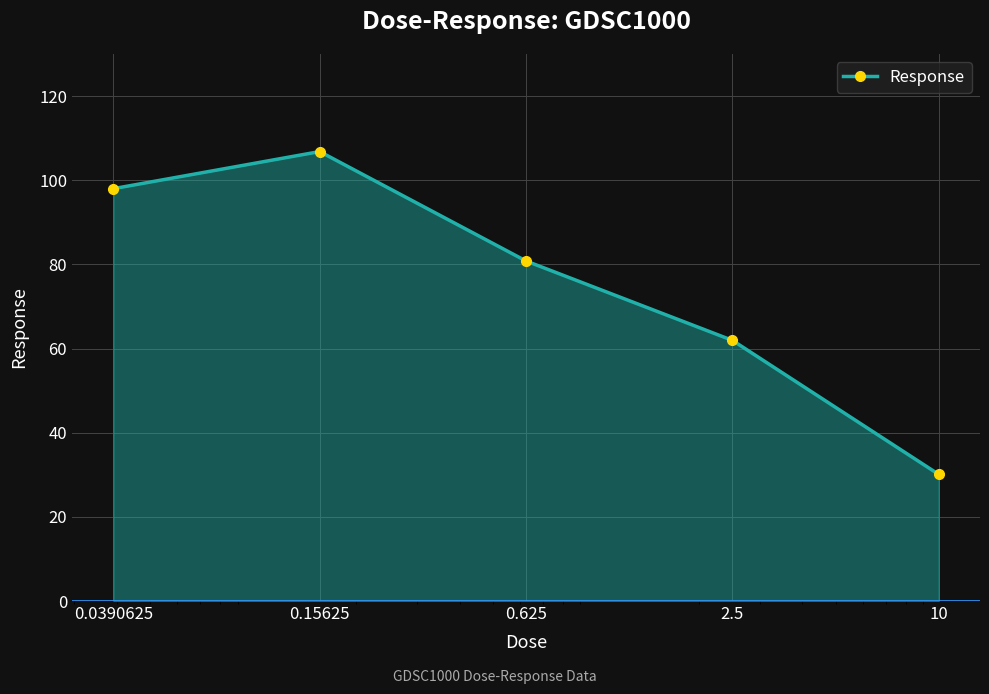

What is the greatest value displayed?

106.8